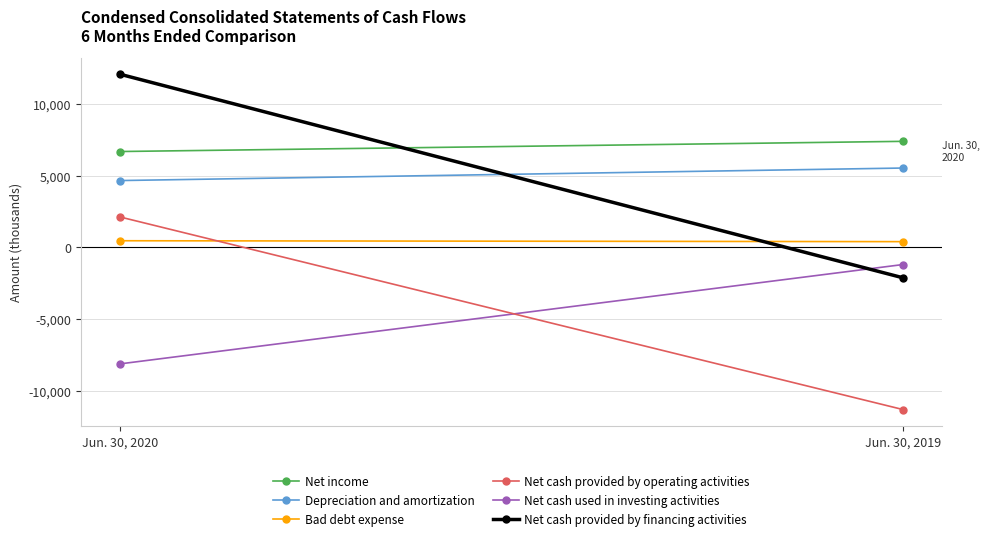

List the labels in order of Depreciation and amortization value, largest first.

Jun. 30, 2019, Jun. 30, 2020